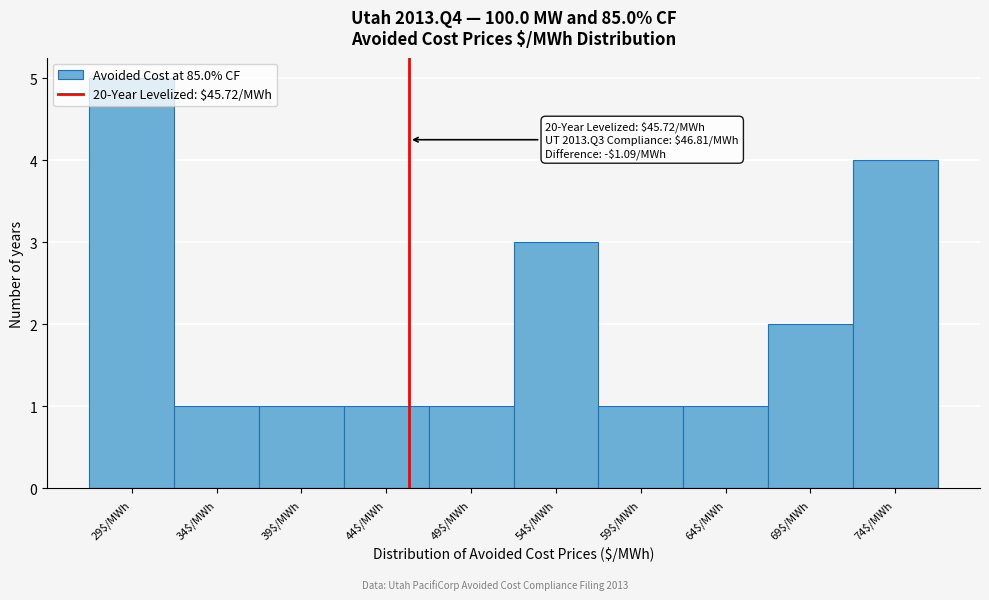

Over which range of the x-axis is the bar tallest?

27.0 to 32.0